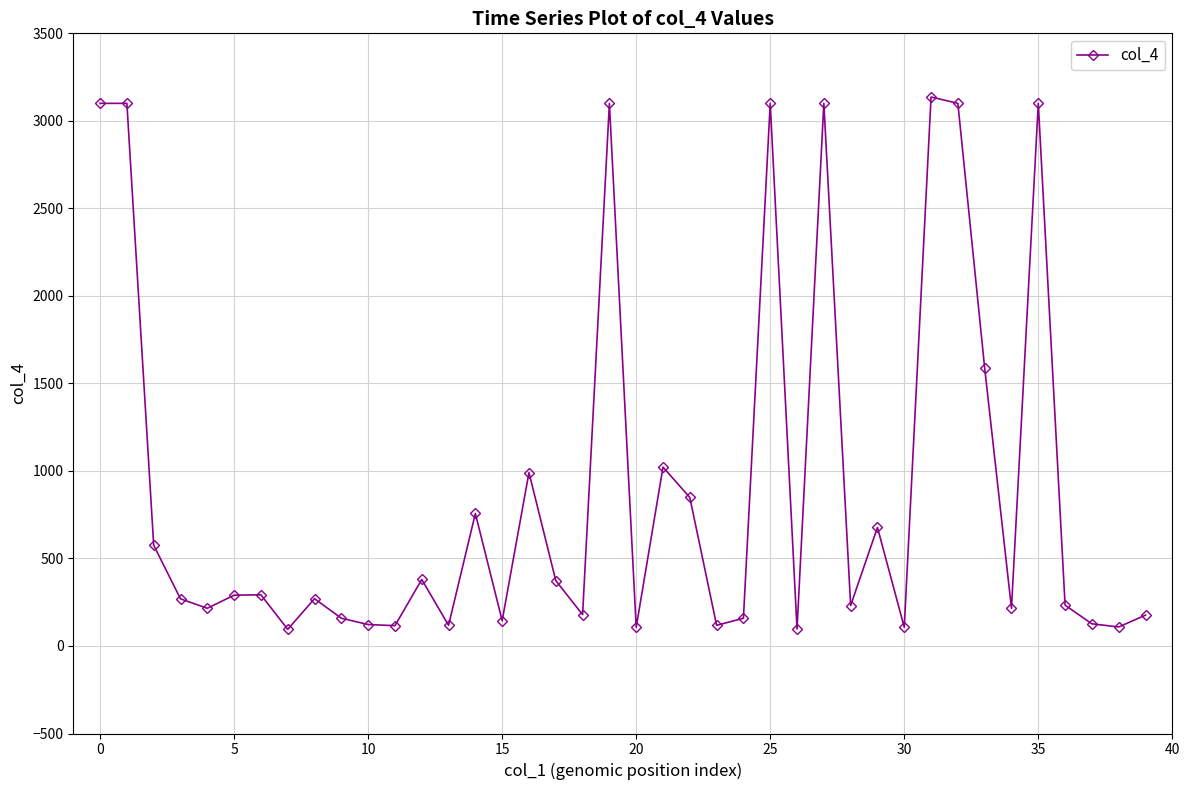

What is the minimum value shown in the chart?

95.1